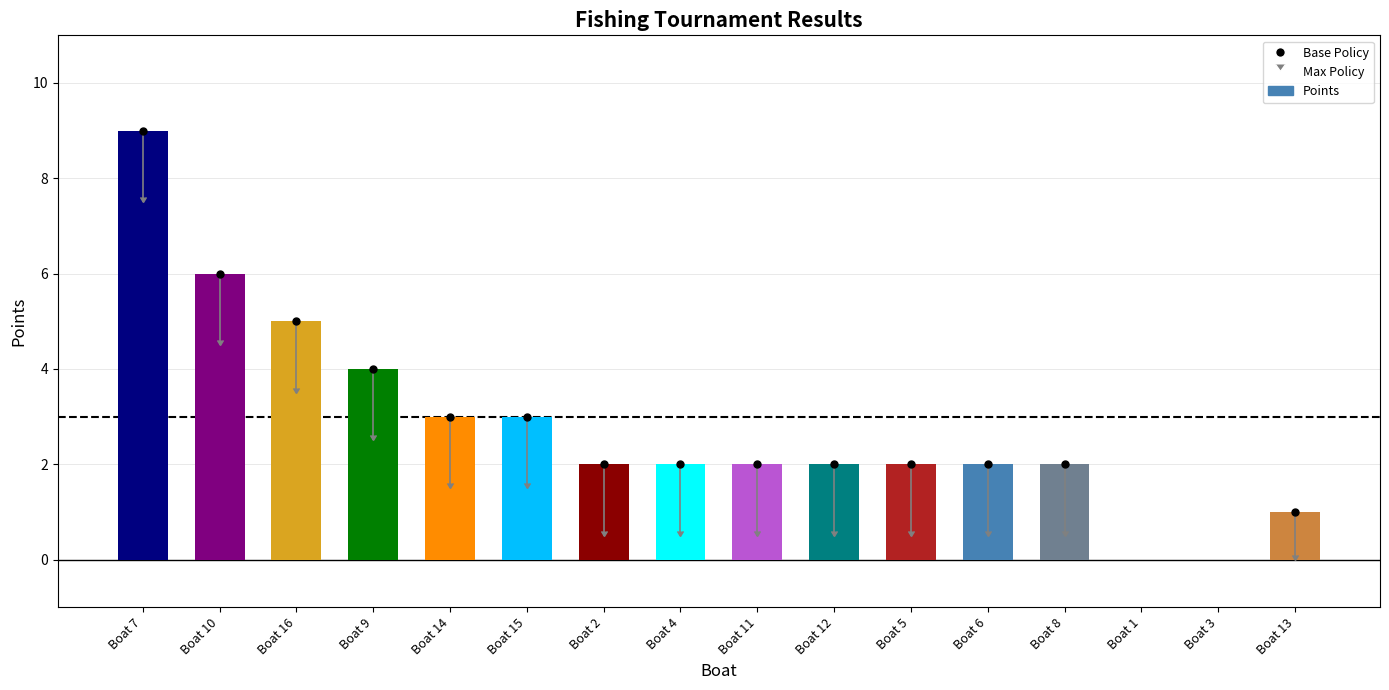

Between Boat 3 and Boat 13, which is larger?

Boat 13